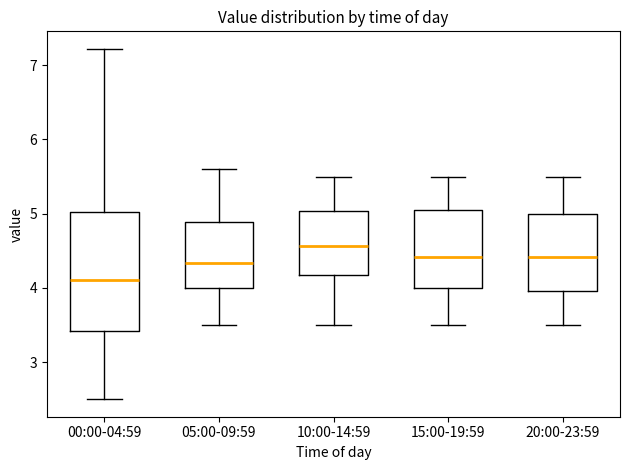

Reading left to right, read every box against the y-axis: the position of its median line, the range the box covers, and the ends of its whiskers. The values are not printed on the chart, so give them approximately, as read against the axis.

00:00-04:59: median 4.1, box 3.4 to 5.0, whiskers 2.5 to 7.2
05:00-09:59: median 4.3, box 4.0 to 4.9, whiskers 3.5 to 5.6
10:00-14:59: median 4.6, box 4.2 to 5.0, whiskers 3.5 to 5.5
15:00-19:59: median 4.4, box 4.0 to 5.0, whiskers 3.5 to 5.5
20:00-23:59: median 4.4, box 4.0 to 5.0, whiskers 3.5 to 5.5